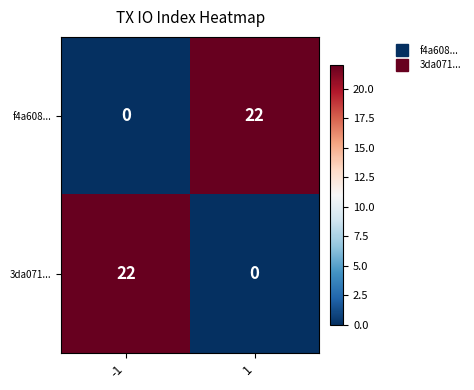

What is the spread (max minus min) of values at -1?

22